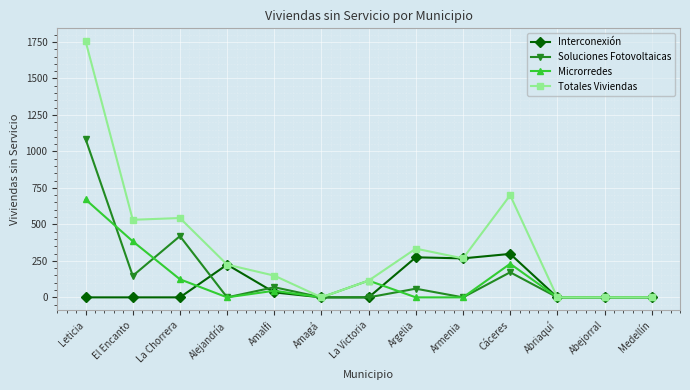

Rank the series by their maximum value, from lowest to highest.

Interconexión, Microrredes, Soluciones Fotovoltaicas, Totales Viviendas